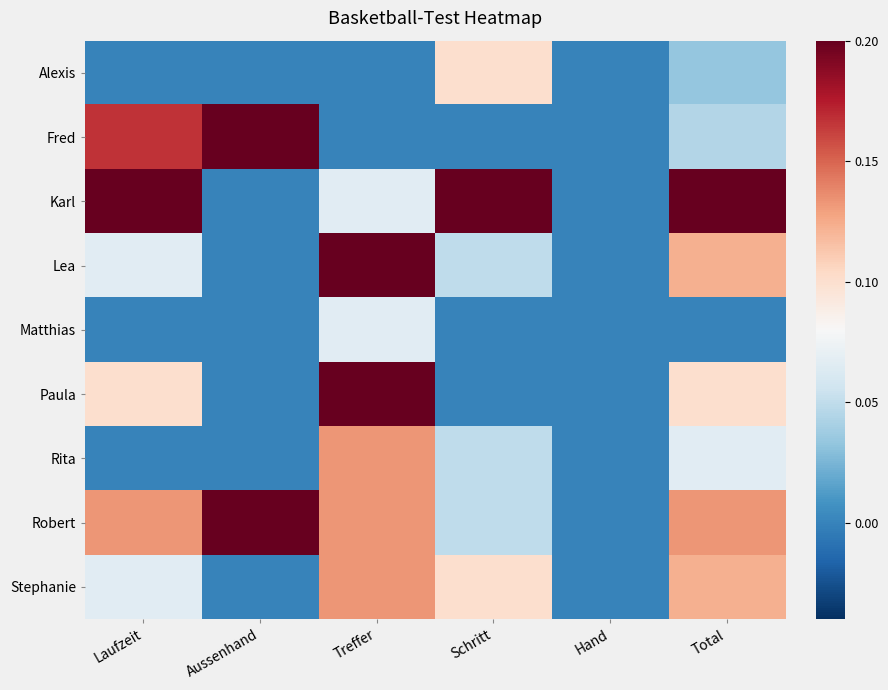

At how many categories does at least one series exceed 0?

5